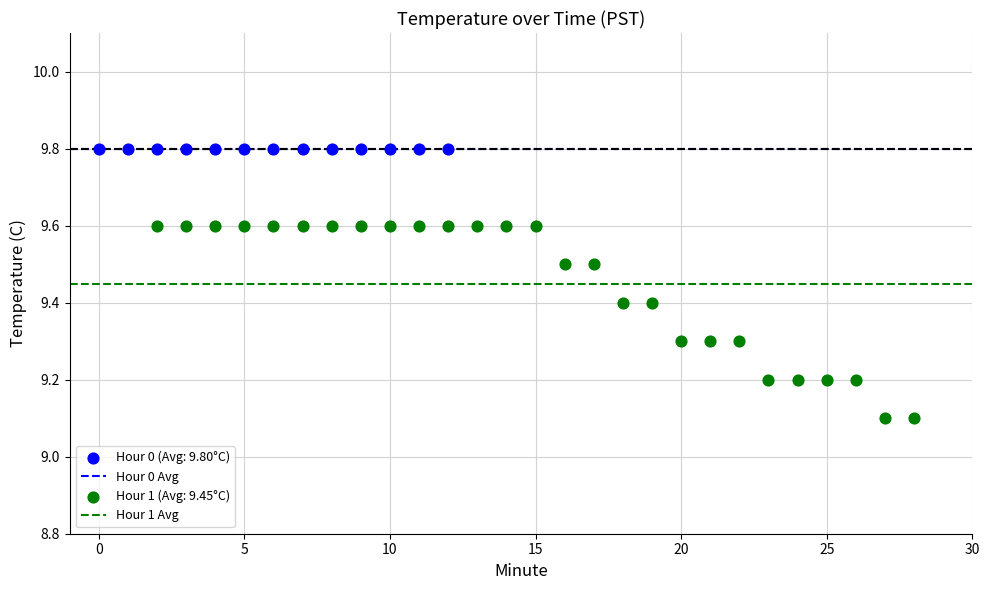

Which series contains the lowest Y value?

Hour 1 (Avg: 9.45°C)